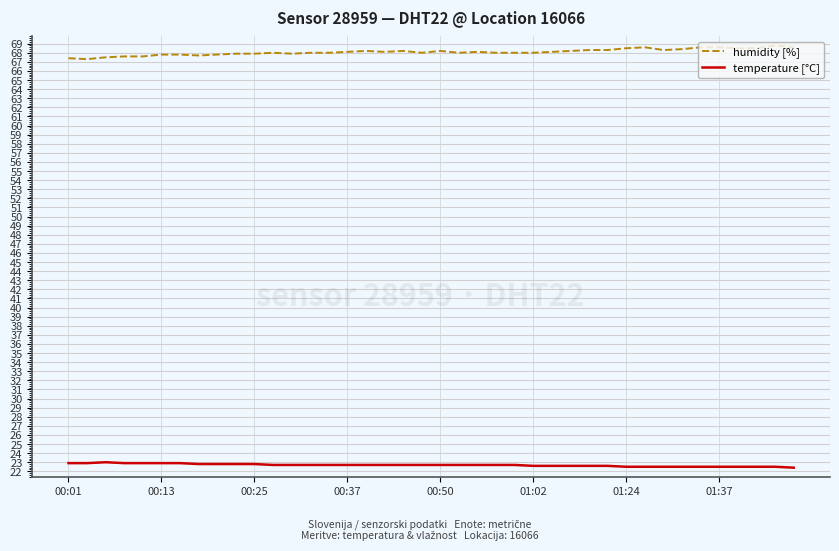

What is the minimum value shown in the chart?

22.4